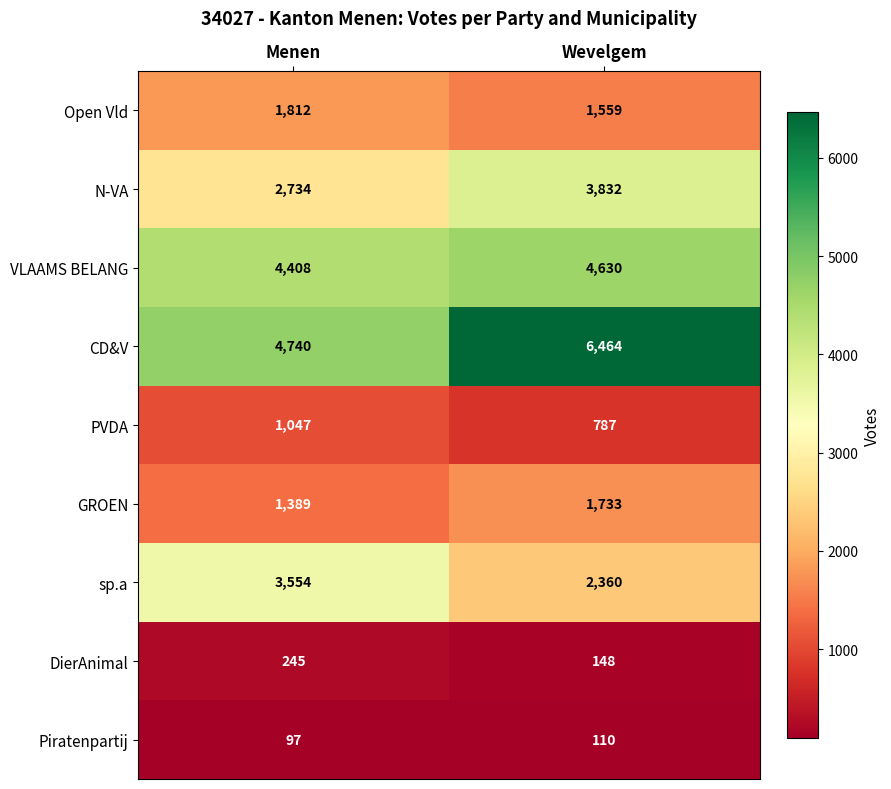

Read the PVDA value at Menen, to the nearest 5.

1045